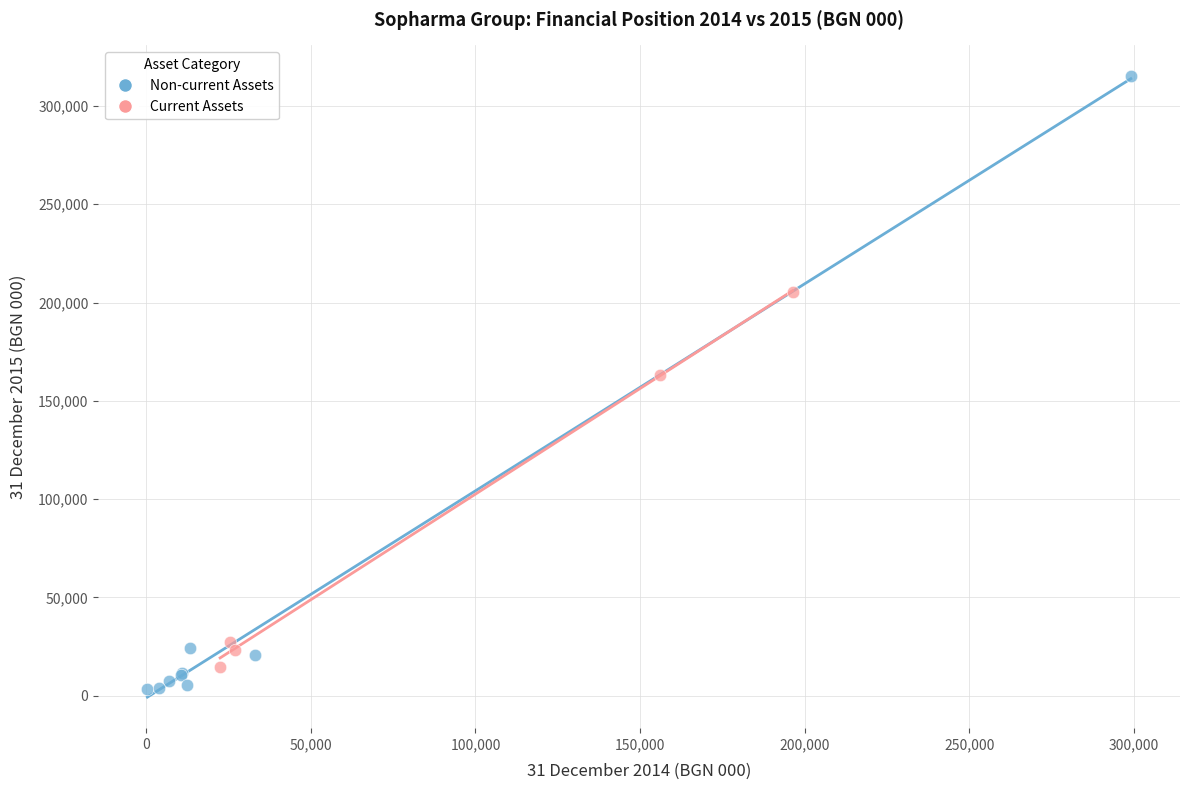

Which series contains the highest Y value?

Non-current Assets